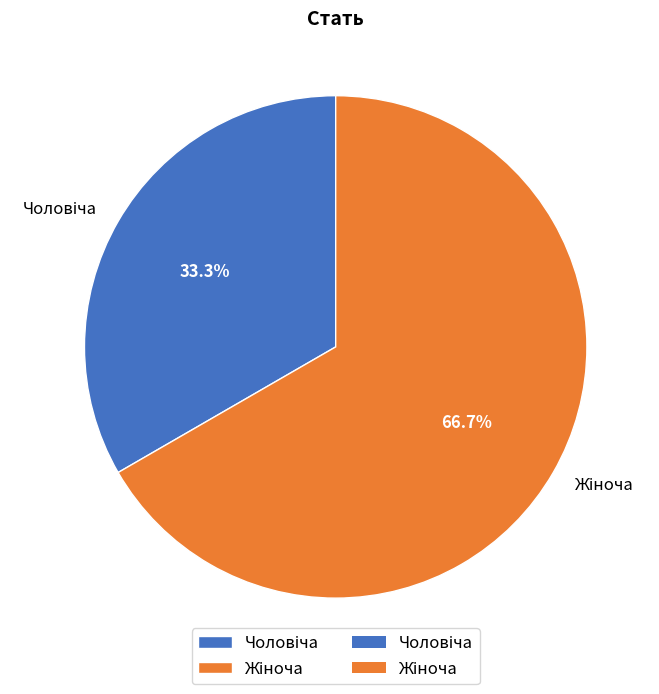

Is there any slice that represents more than half of the pie?

Yes